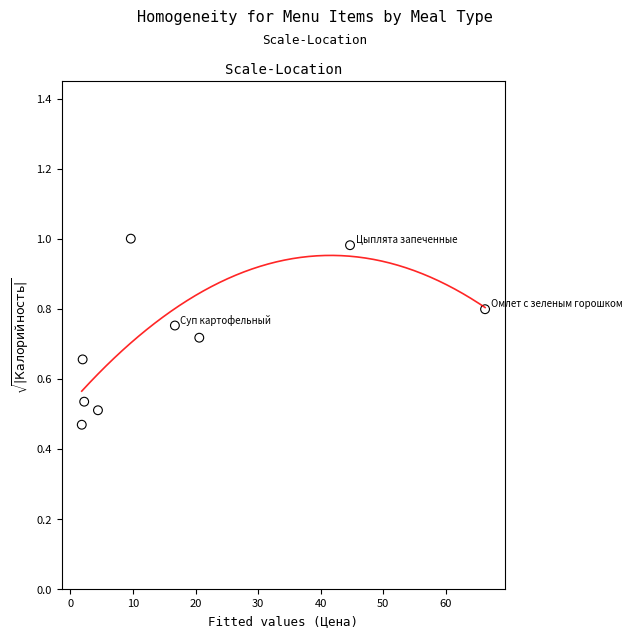

What is the range of X values (max minus min)?

64.5